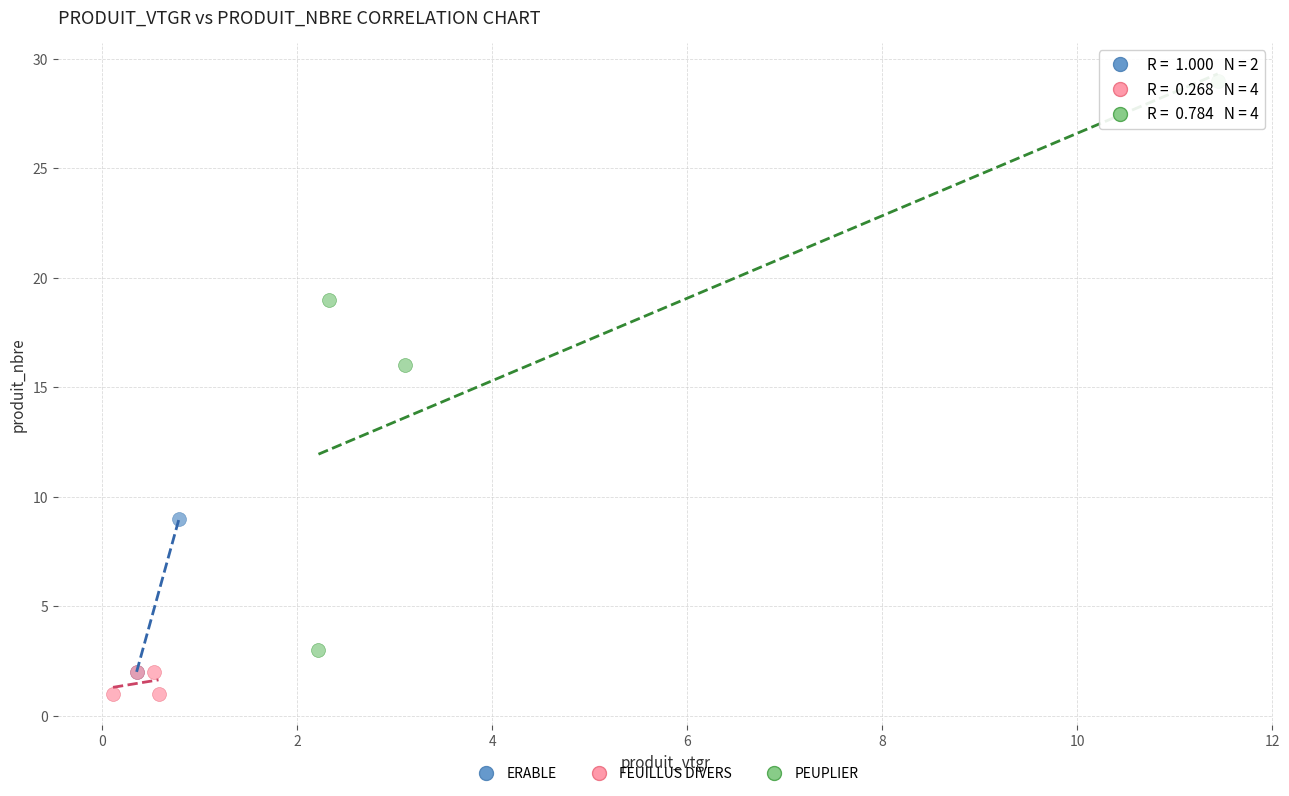

Which series reaches the minimum Y coordinate?

FEUILLUS DIVERS